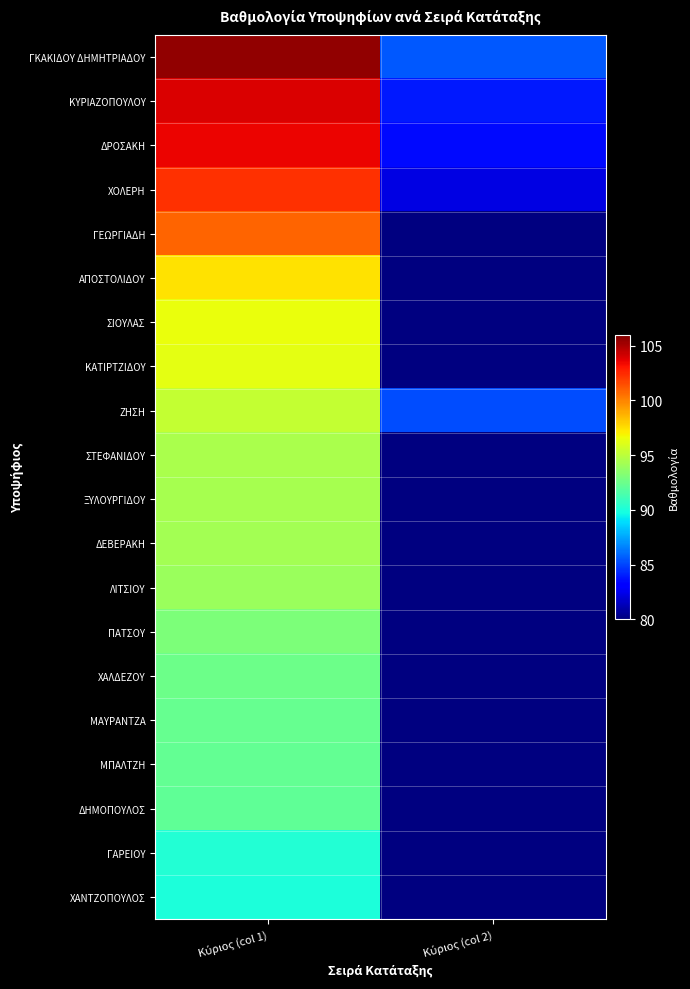

At which label does ΔΡΟΣΑΚΗ first exceed 103?

Κύριος (col 1)